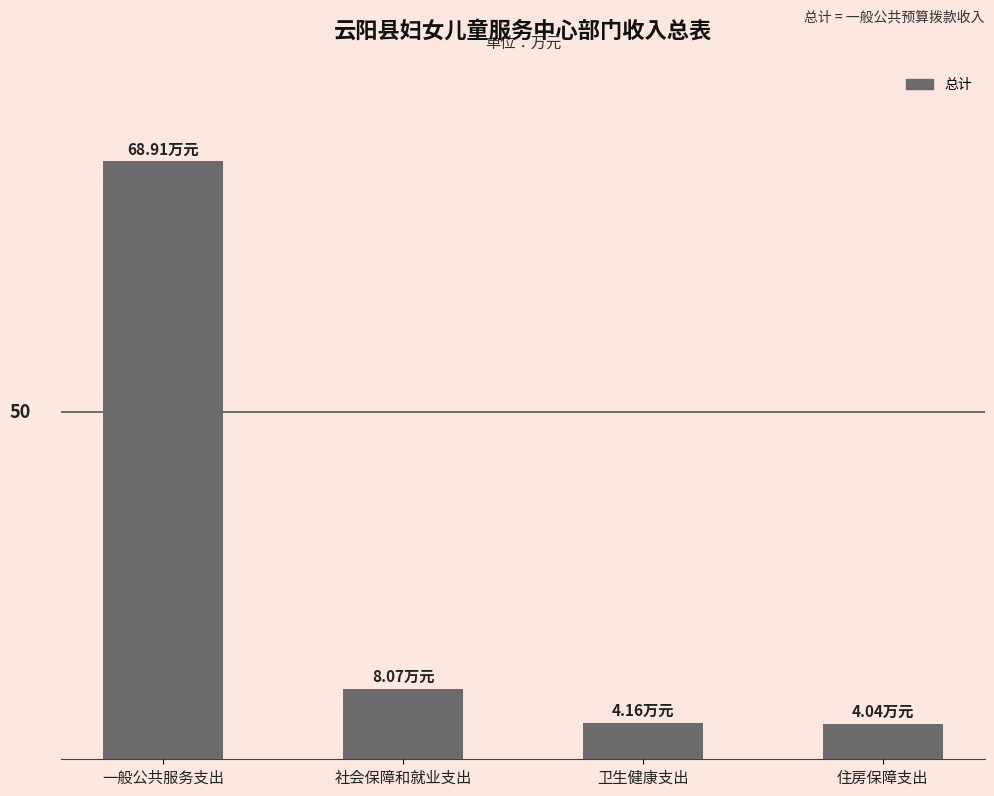

Are the bars horizontal?

No